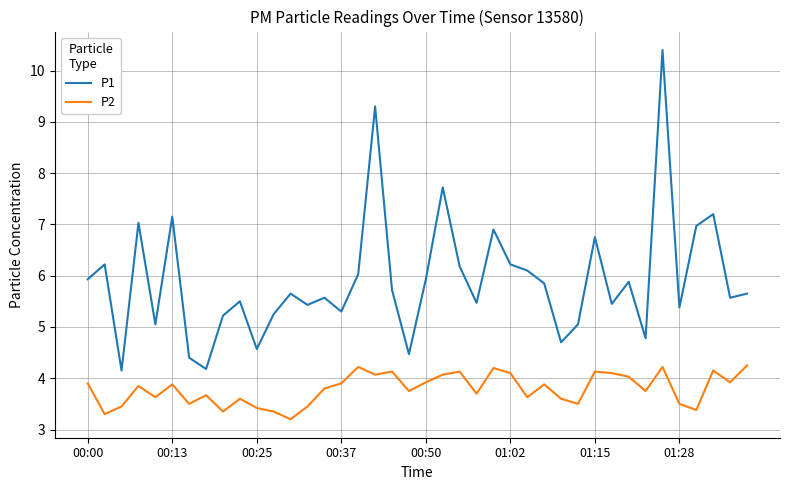

Which series has the largest total across all categories?

P1